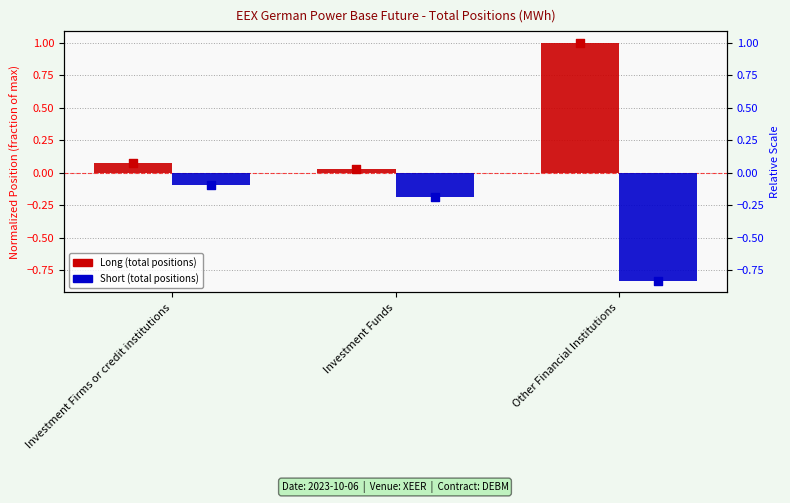

Which series contains the lowest Y value?

Short